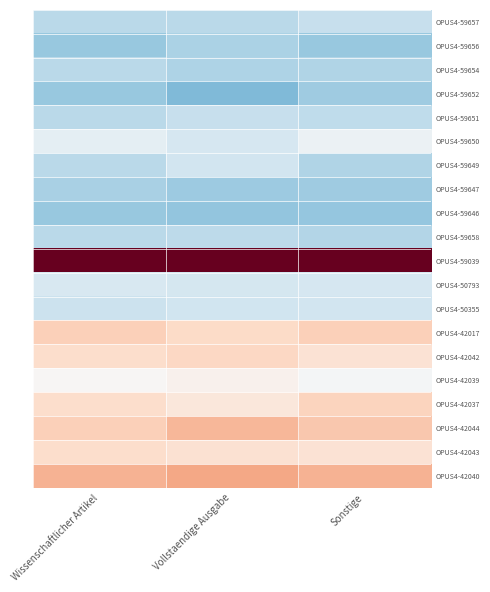

Reading right to left, what are all the values shown in this chart?

OPUS4-59657: Sonstige=-0.5	Vollstaendige Ausgabe=-0.5	Wissenschaftlicher Artikel=-0.5
OPUS4-59656: Sonstige=-0.8	Vollstaendige Ausgabe=-0.6	Wissenschaftlicher Artikel=-0.8
OPUS4-59654: Sonstige=-0.6	Vollstaendige Ausgabe=-0.6	Wissenschaftlicher Artikel=-0.5
OPUS4-59652: Sonstige=-0.7	Vollstaendige Ausgabe=-0.9	Wissenschaftlicher Artikel=-0.8
OPUS4-59651: Sonstige=-0.5	Vollstaendige Ausgabe=-0.5	Wissenschaftlicher Artikel=-0.5
OPUS4-59650: Sonstige=-0.1	Vollstaendige Ausgabe=-0.3	Wissenschaftlicher Artikel=-0.2
OPUS4-59649: Sonstige=-0.6	Vollstaendige Ausgabe=-0.4	Wissenschaftlicher Artikel=-0.5
OPUS4-59647: Sonstige=-0.7	Vollstaendige Ausgabe=-0.7	Wissenschaftlicher Artikel=-0.7
OPUS4-59646: Sonstige=-0.8	Vollstaendige Ausgabe=-0.8	Wissenschaftlicher Artikel=-0.8
OPUS4-59658: Sonstige=-0.6	Vollstaendige Ausgabe=-0.5	Wissenschaftlicher Artikel=-0.5
OPUS4-59039: Sonstige=3.8	Vollstaendige Ausgabe=3.8	Wissenschaftlicher Artikel=3.8
OPUS4-50793: Sonstige=-0.3	Vollstaendige Ausgabe=-0.4	Wissenschaftlicher Artikel=-0.3
OPUS4-50355: Sonstige=-0.4	Vollstaendige Ausgabe=-0.4	Wissenschaftlicher Artikel=-0.4
OPUS4-42017: Sonstige=0.5	Vollstaendige Ausgabe=0.4	Wissenschaftlicher Artikel=0.5
OPUS4-42042: Sonstige=0.3	Vollstaendige Ausgabe=0.4	Wissenschaftlicher Artikel=0.4
OPUS4-42039: Sonstige=-0.0	Vollstaendige Ausgabe=0.1	Wissenschaftlicher Artikel=0.0
OPUS4-42037: Sonstige=0.4	Vollstaendige Ausgabe=0.2	Wissenschaftlicher Artikel=0.4
OPUS4-42044: Sonstige=0.5	Vollstaendige Ausgabe=0.7	Wissenschaftlicher Artikel=0.5
OPUS4-42043: Sonstige=0.3	Vollstaendige Ausgabe=0.3	Wissenschaftlicher Artikel=0.4
OPUS4-42040: Sonstige=0.7	Vollstaendige Ausgabe=0.8	Wissenschaftlicher Artikel=0.7